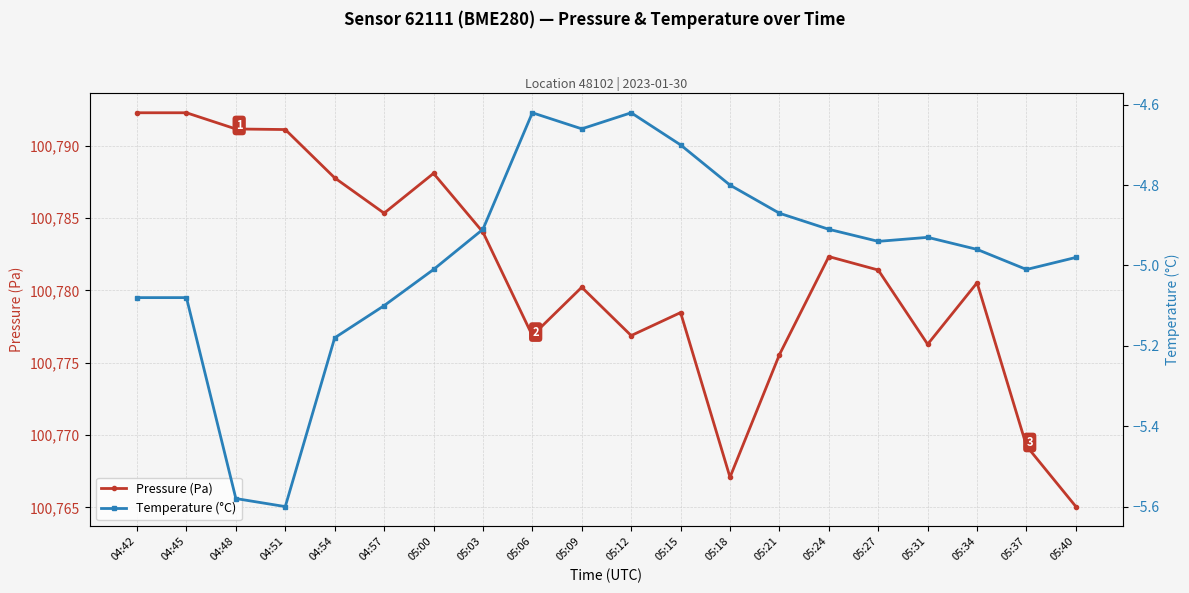

List the series in order of their overall mean, lowest first.

Temperature (°C), Pressure (Pa)